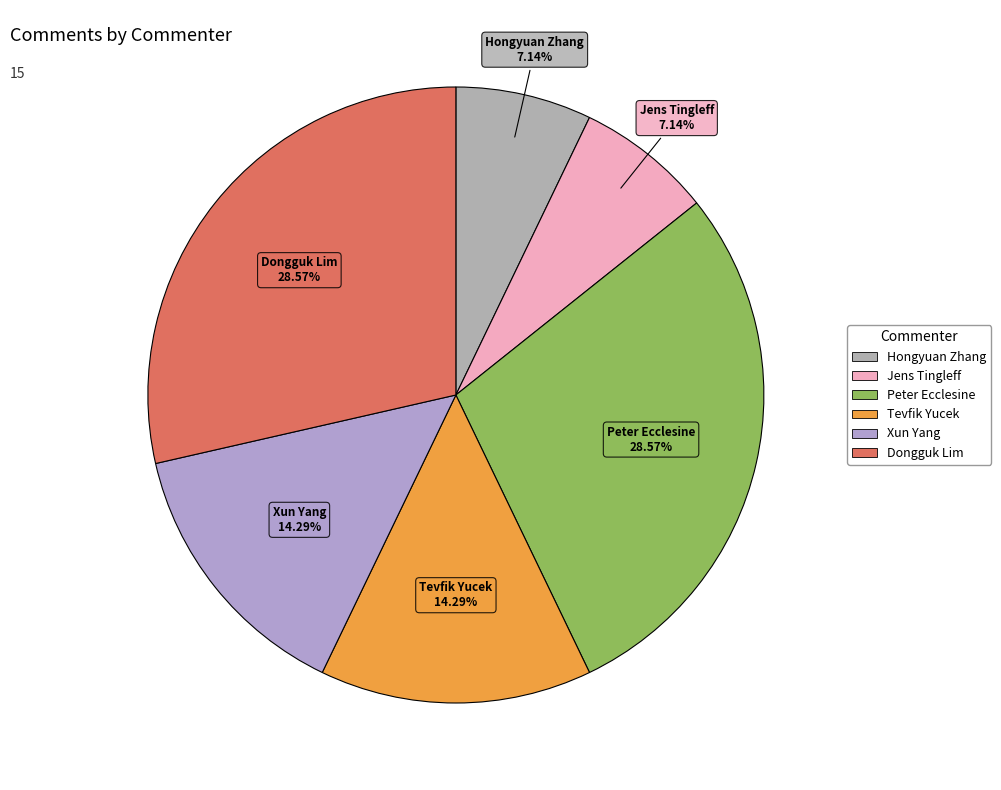

Which has a higher value, Hongyuan Zhang or Tevfik Yucek?

Tevfik Yucek